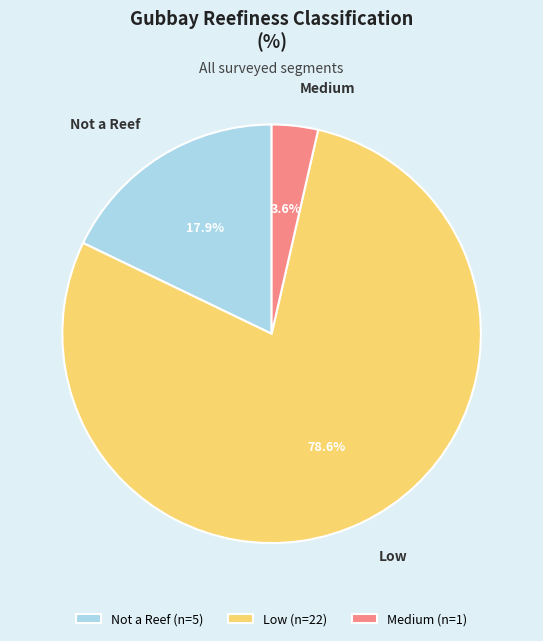

Does Low (n=22) represent more than half of the total?

Yes